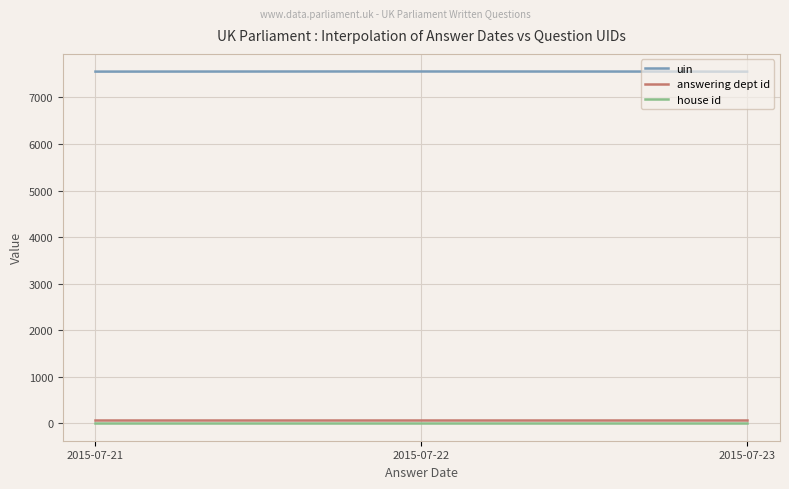

Which series has the widest spread of values?

uin